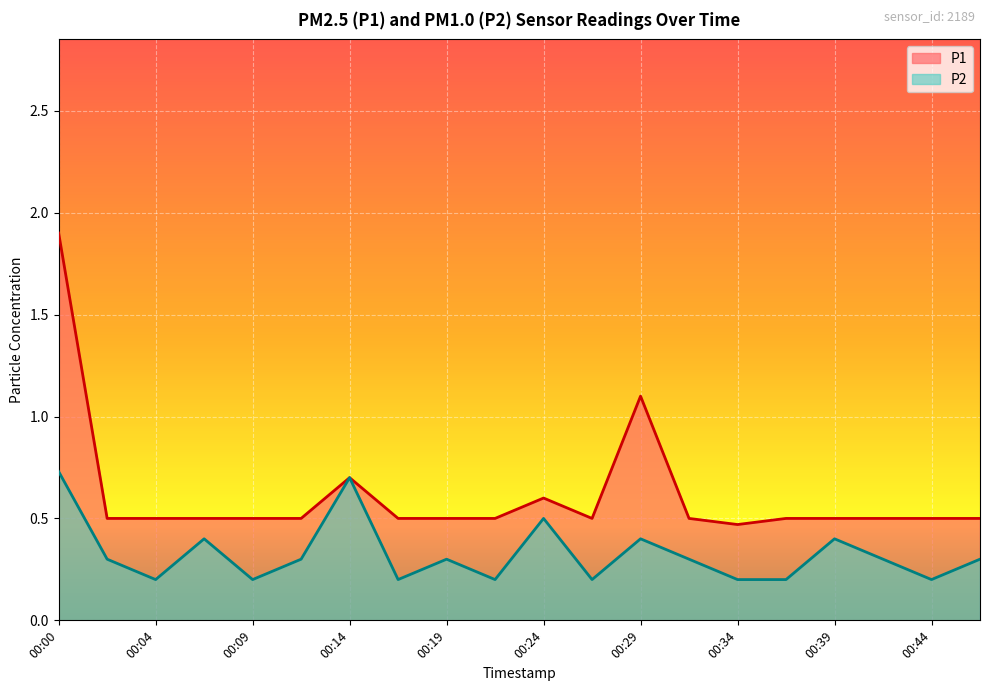

At which category is the sum across all series the highest?

00:00